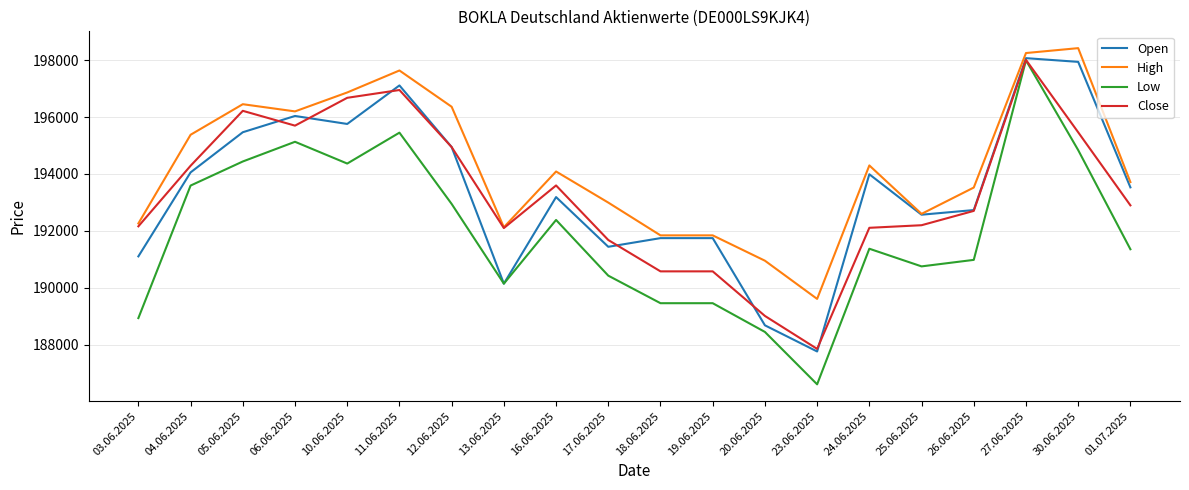

Where is Close nearest to the value 192928?

01.07.2025